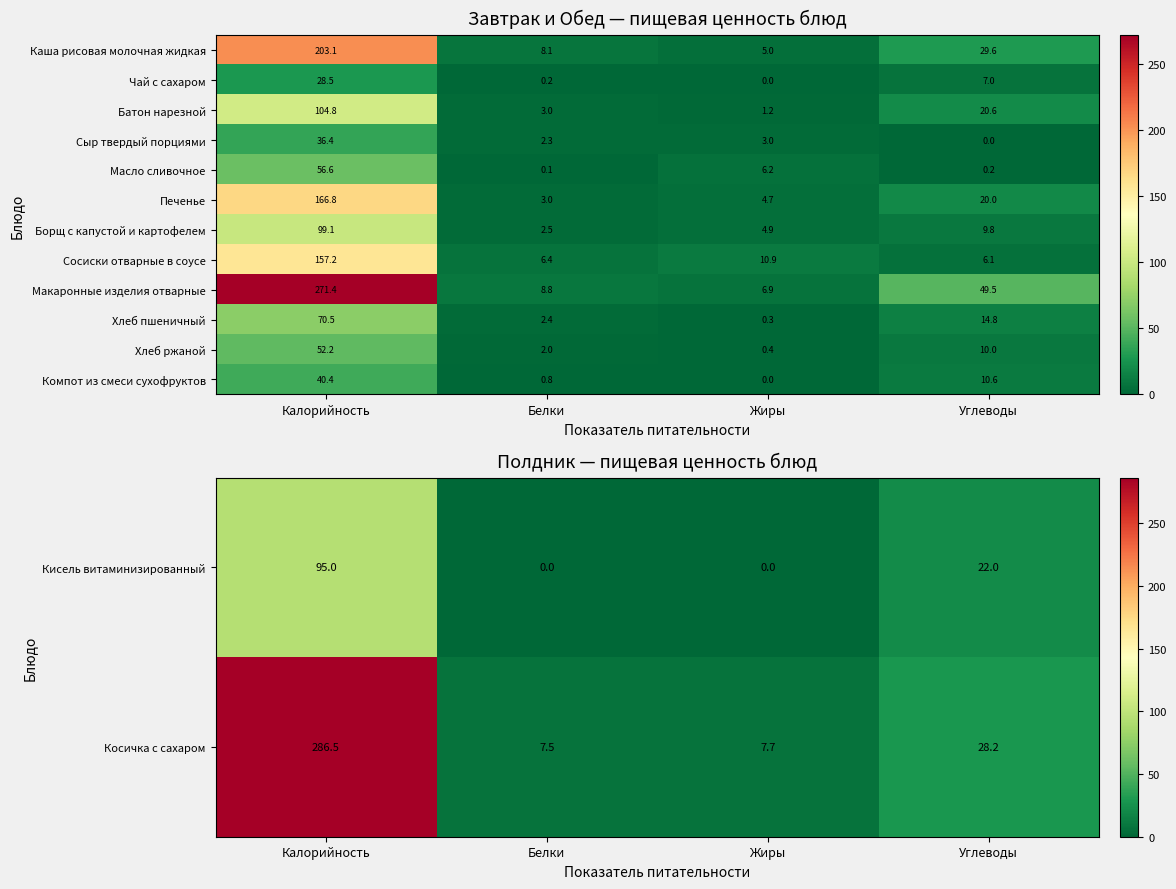

What is the difference between the maximum and minimum values in the Макаронные изделия отварные series?

264.5